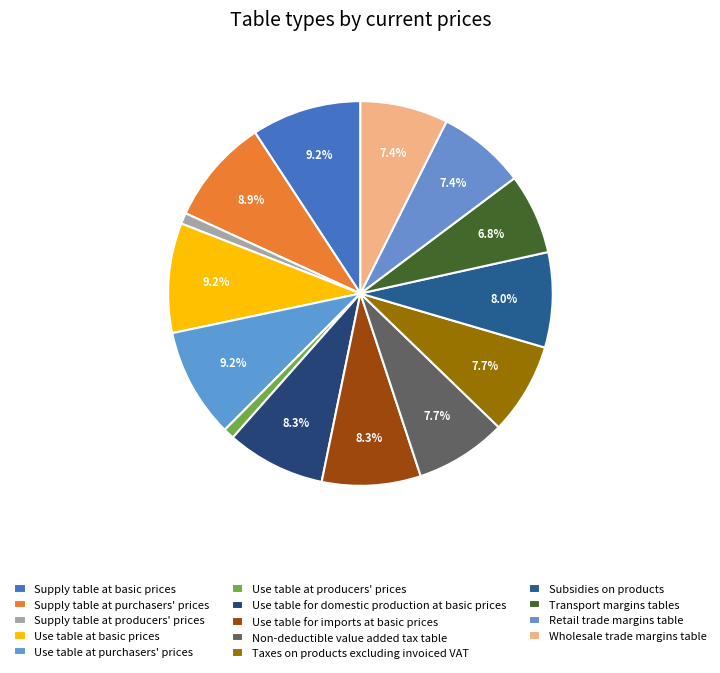

How many segments does this pie chart have?

14